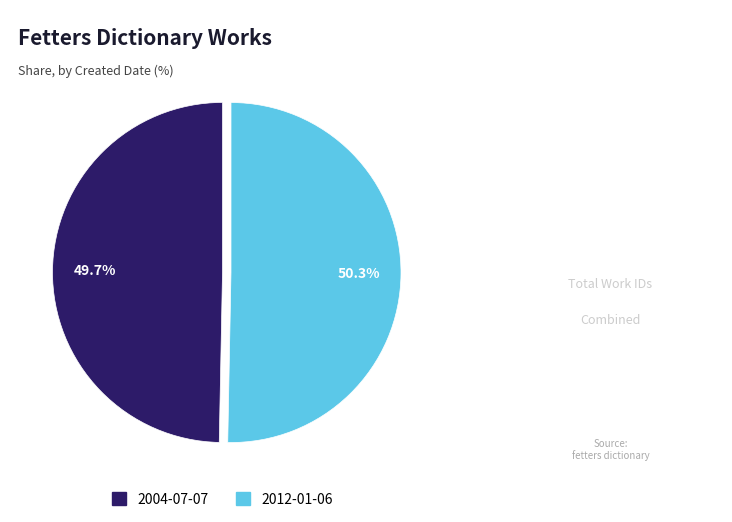

Does 2012-01-06 represent more than half of the total?

Yes